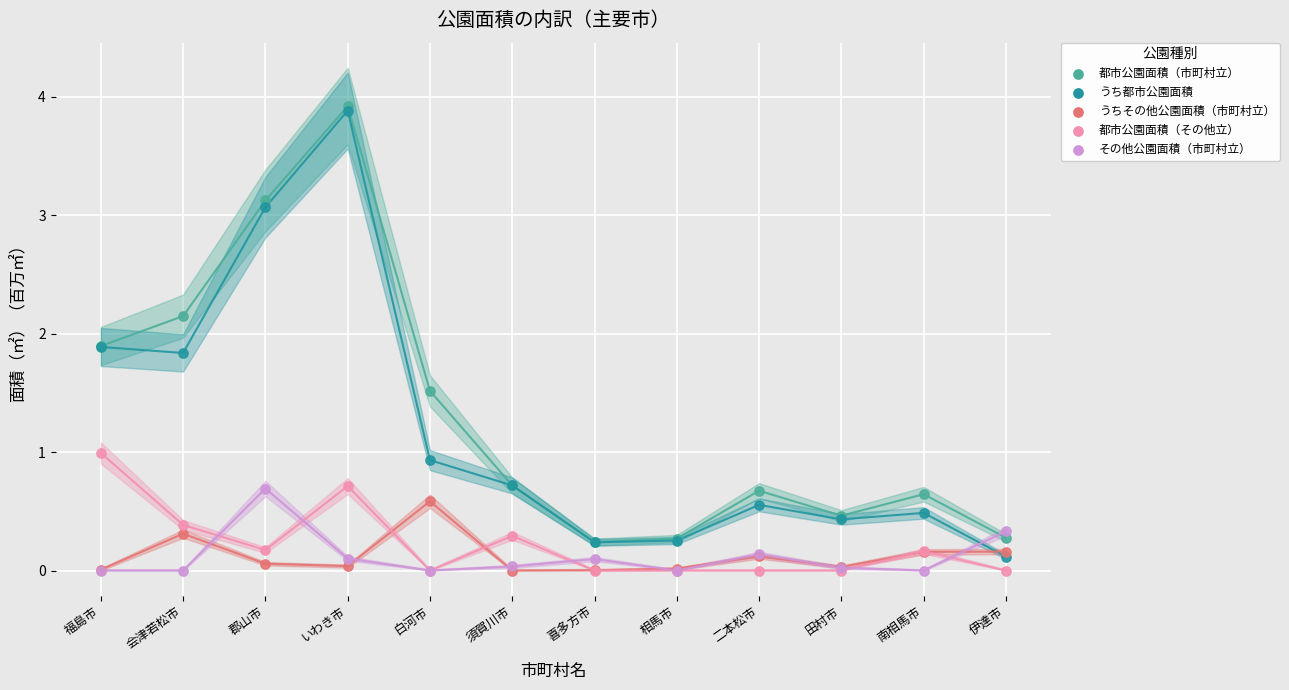

What are all the series names shown in the legend?

都市公園面積（市町村立）, うち都市公園面積, うちその他公園面積（市町村立）, 都市公園面積（その他立）, その他公園面積（市町村立）